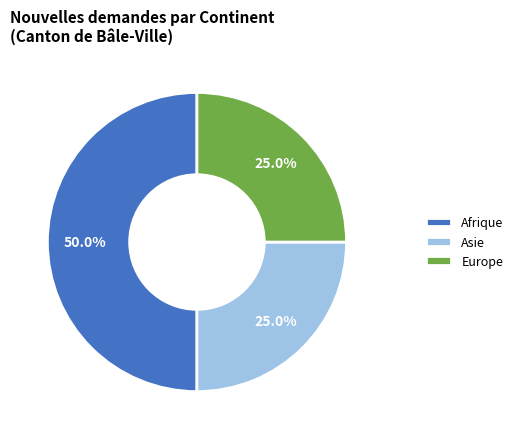

Between Asie and Afrique, which is larger?

Afrique